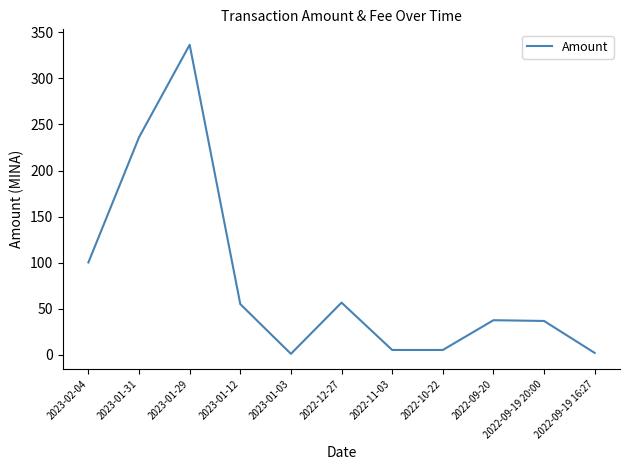

What is the difference between the maximum and minimum values?

335.5